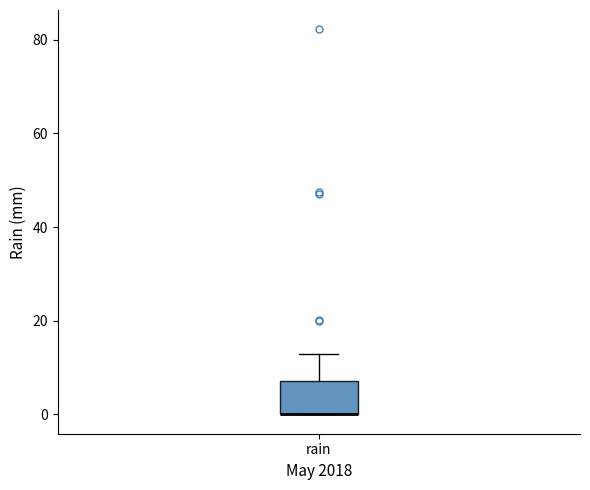

Where is the upper edge of the box for rain on the y-axis? The values are not printed on the chart, so give them approximately, as read against the axis.

8